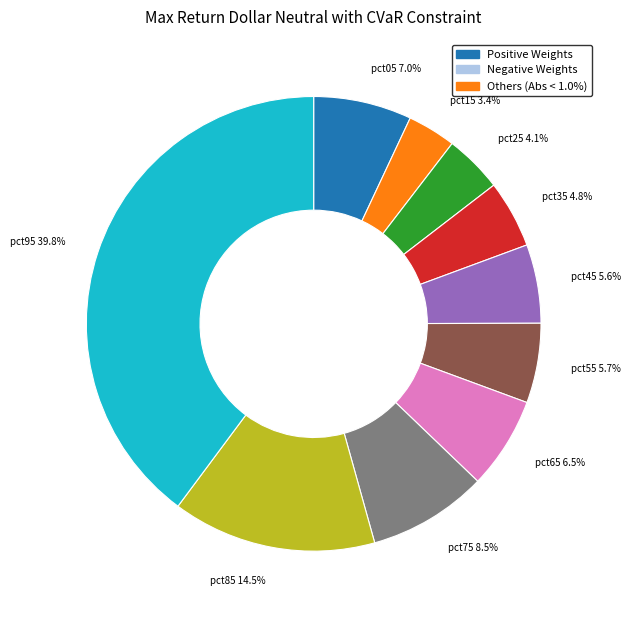

Which slice is the smallest?

pct15